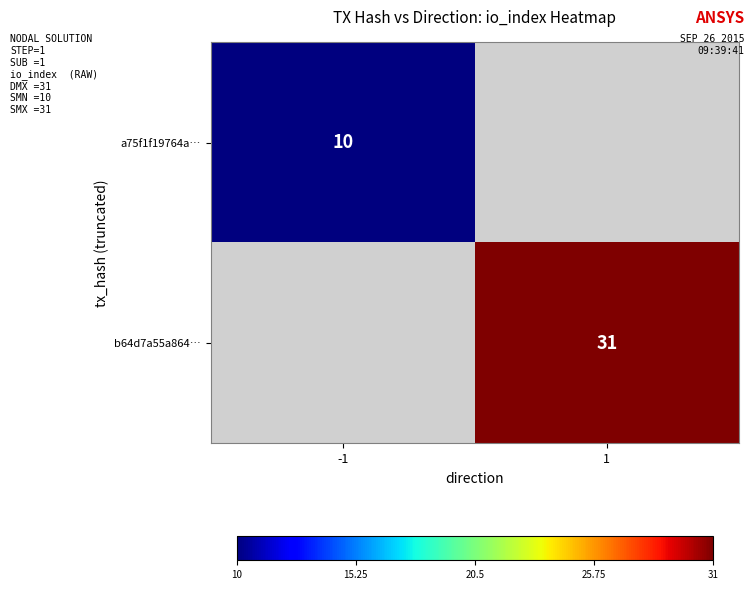

True or false: a75f1f19764a… has a value of 10 at -1.

True